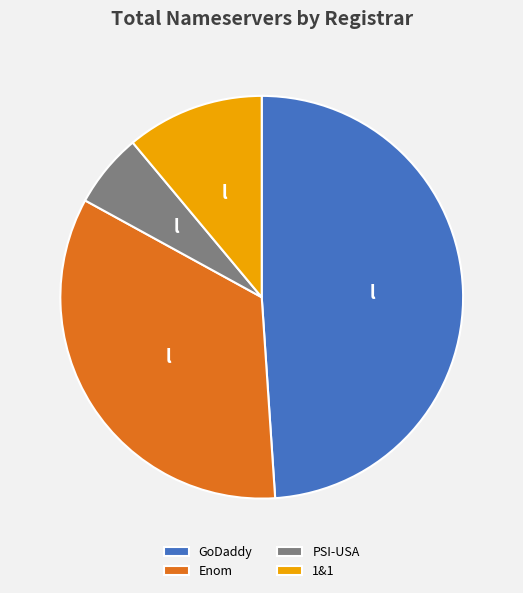

Is 1&1 the majority of the pie?

No